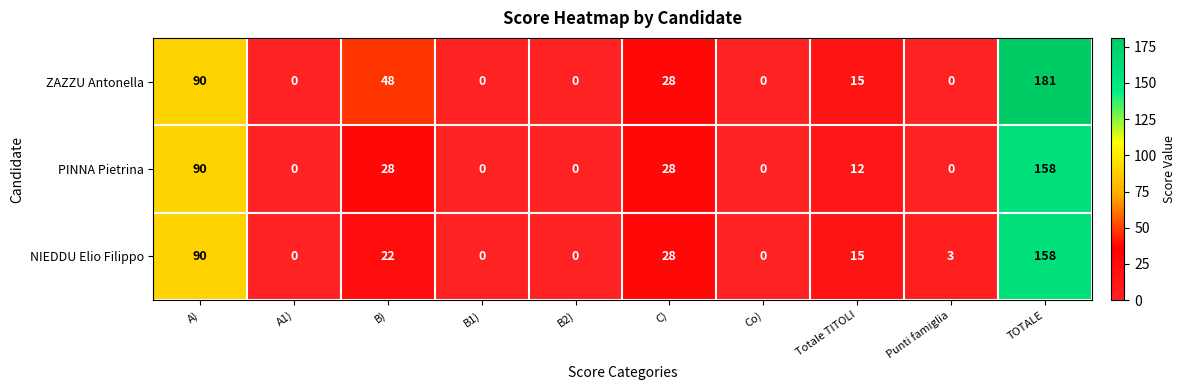

True or false: ZAZZU Antonella has a value of 0 at B1).

True